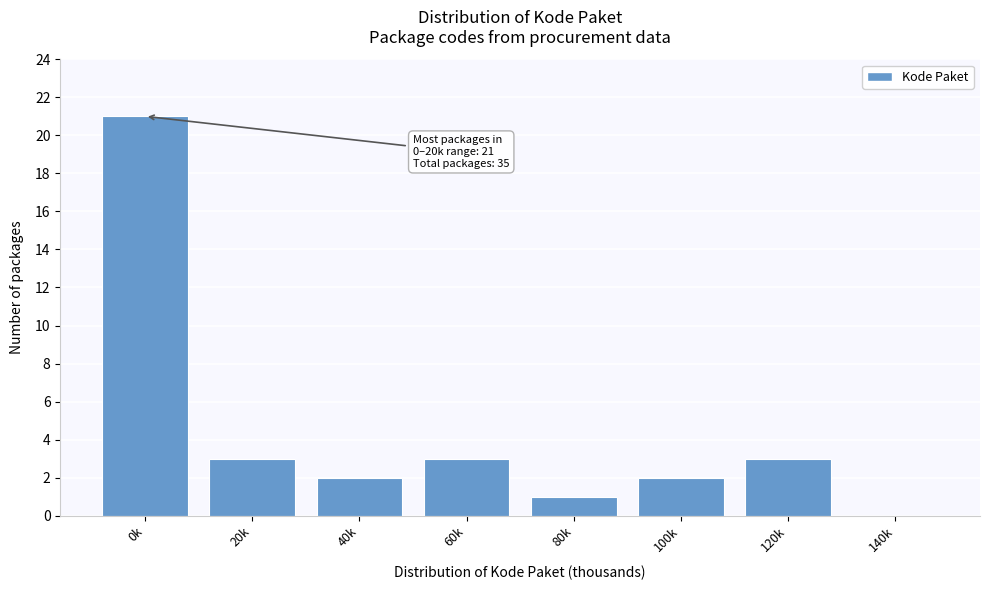

Reading left to right, list all the values displayed in this chart.

0k=21	20k=3	40k=2	60k=3	80k=1	100k=2	120k=3	140k=0